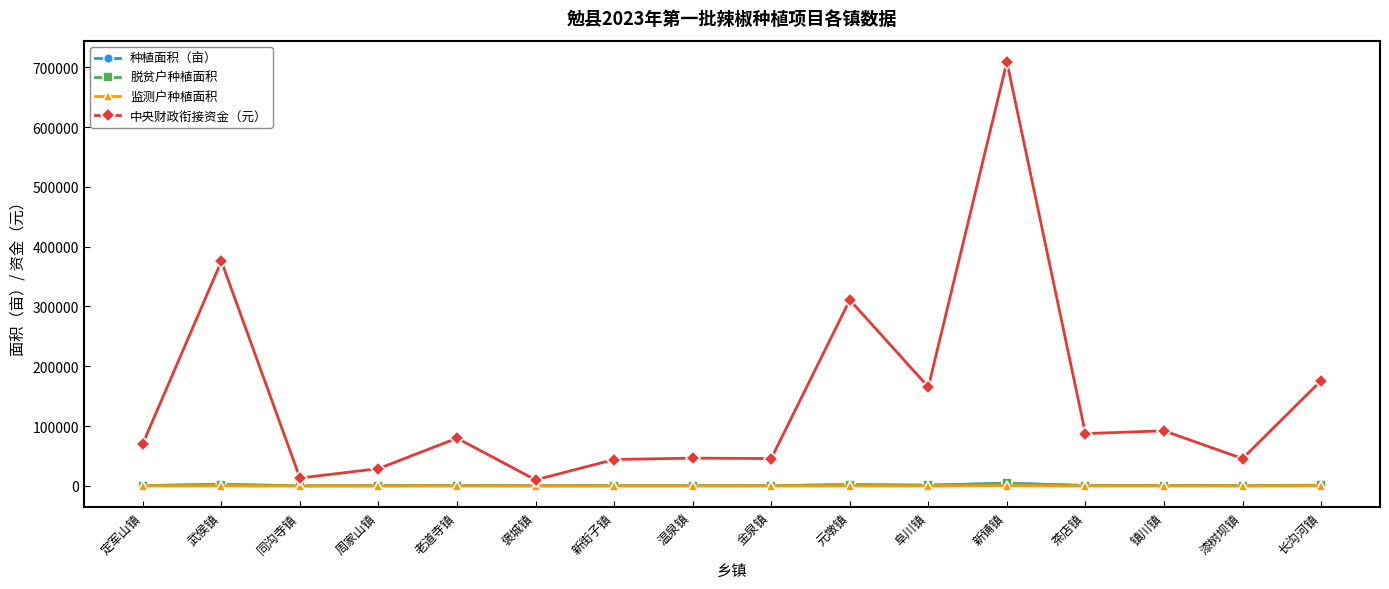

What is the average value of the 种植面积（亩） series?

898.4